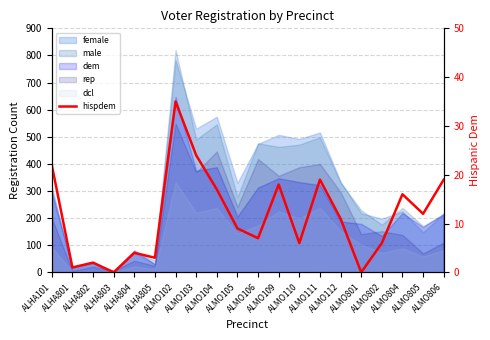

Rank the categories by value from highest to lowest.

ALMO102, ALMO103, ALHA101, ALMO111, ALMO806, ALMO109, ALMO104, ALMO804, ALMO805, ALMO112, ALMO105, ALMO106, ALMO110, ALMO802, ALHA804, ALHA805, ALHA802, ALHA801, ALHA803, ALMO801